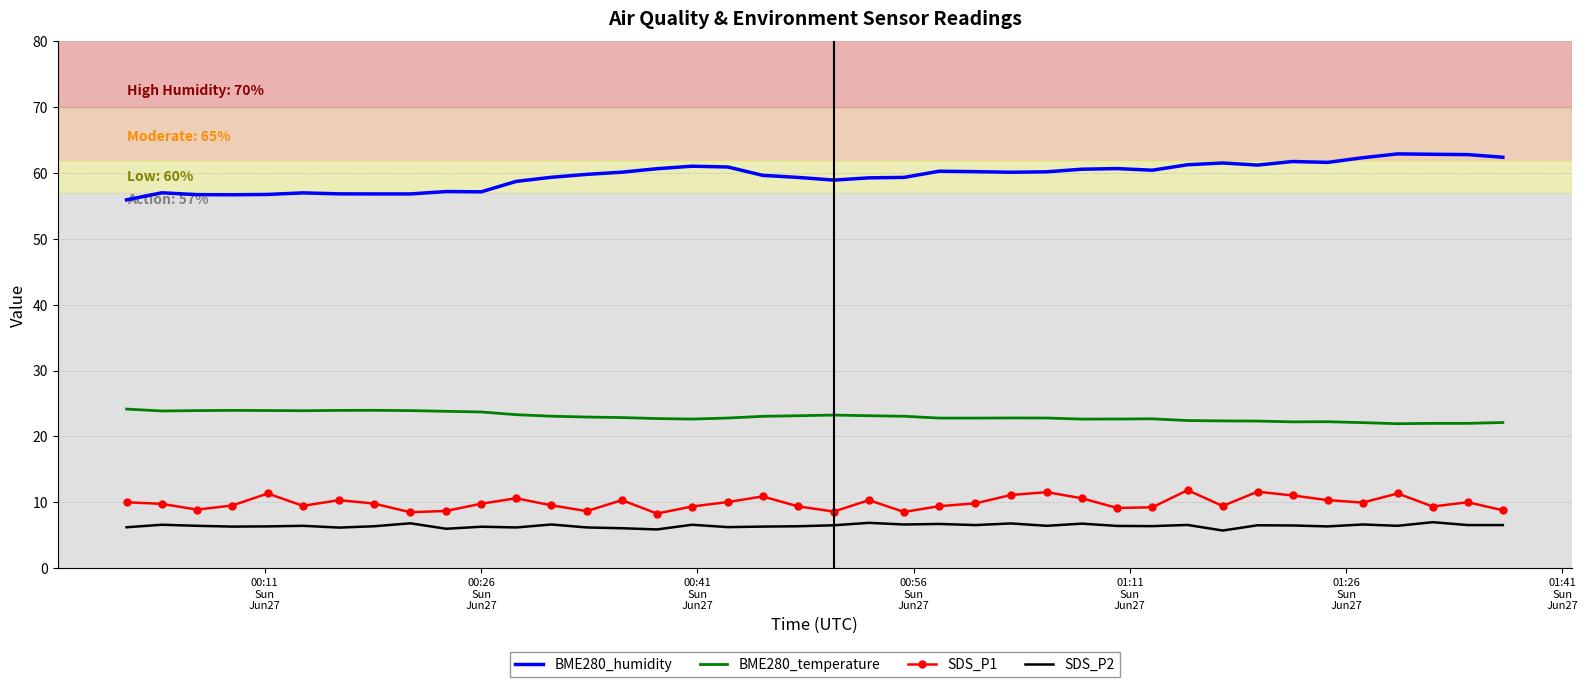

True or false: SDS_P1 and BME280_humidity intersect in this chart.

False